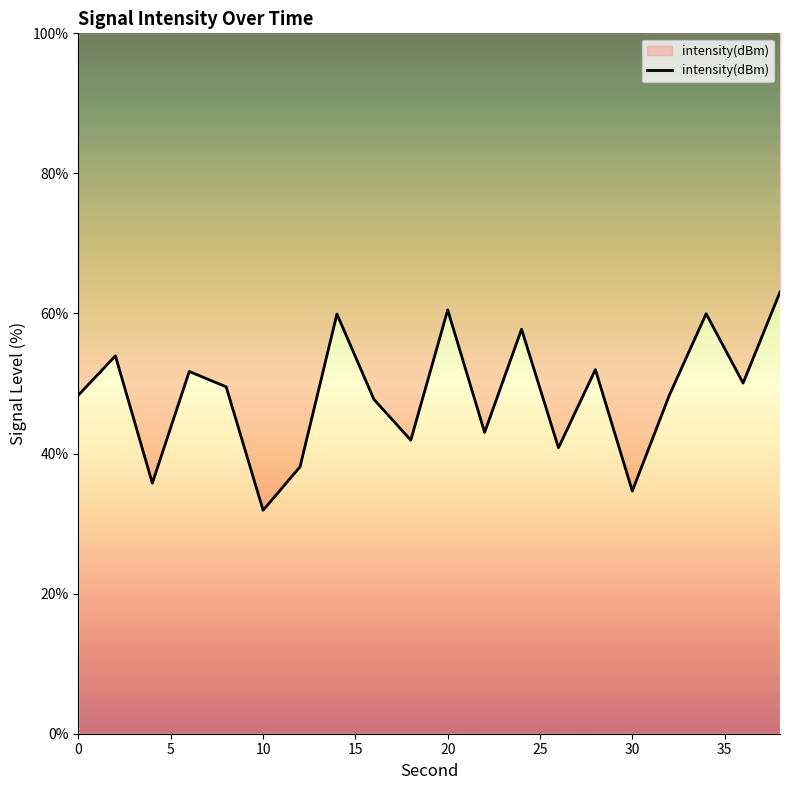

How many distinct data groups are displayed?

1